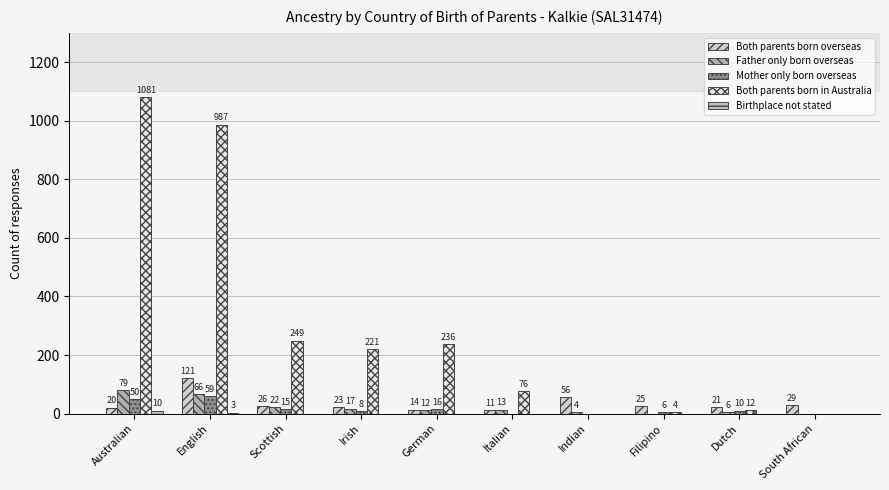

Which series has the widest spread of values?

Both parents born in Australia